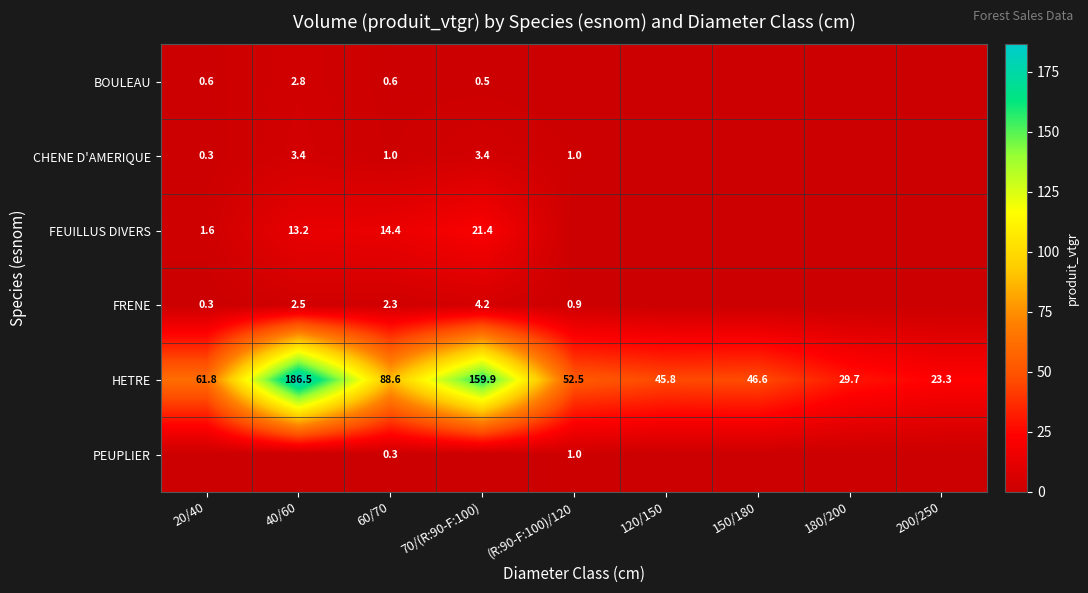

What is the difference between the highest and lowest values at 60/70?

88.3